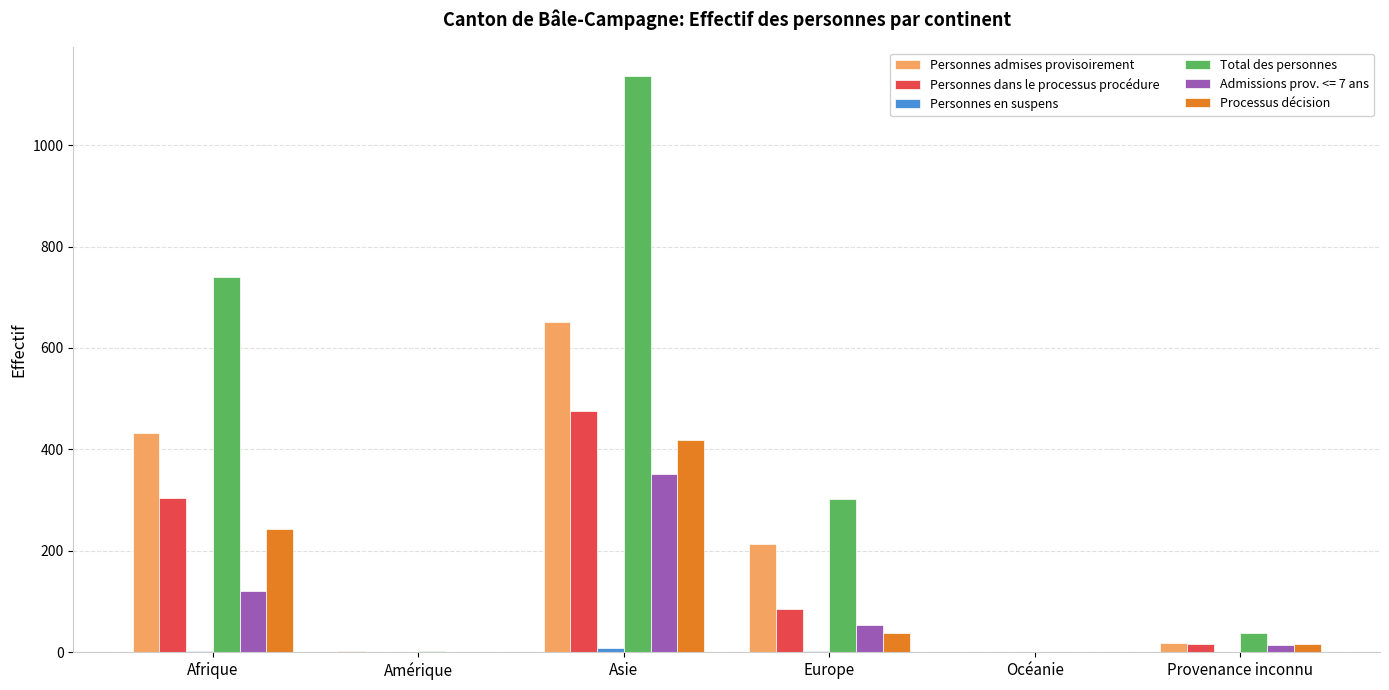

Which category has the highest value in the Total des personnes series?

Asie